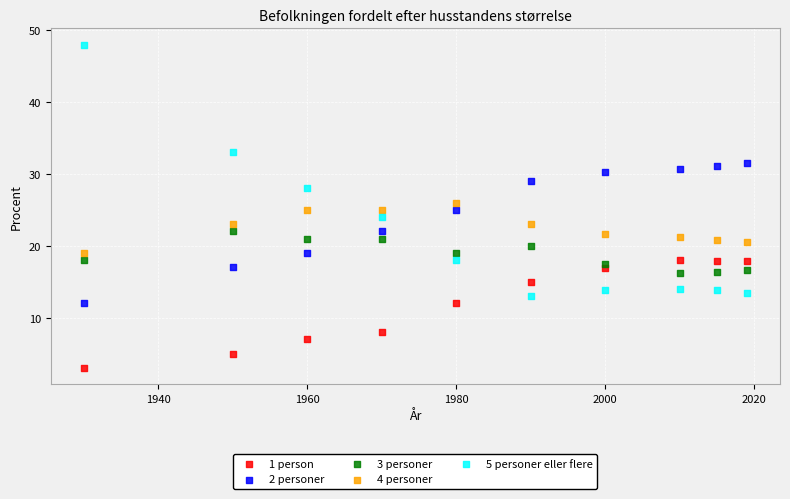

Which series reaches the minimum Y coordinate?

1 person